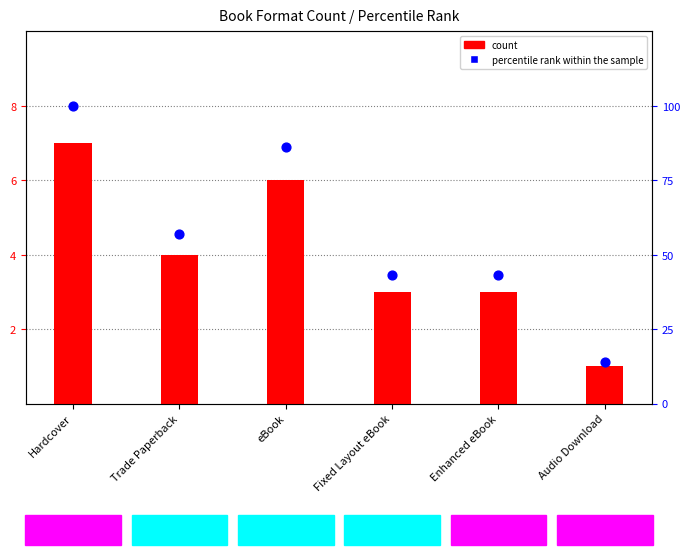

Between Audio Download and eBook, which is larger?

eBook